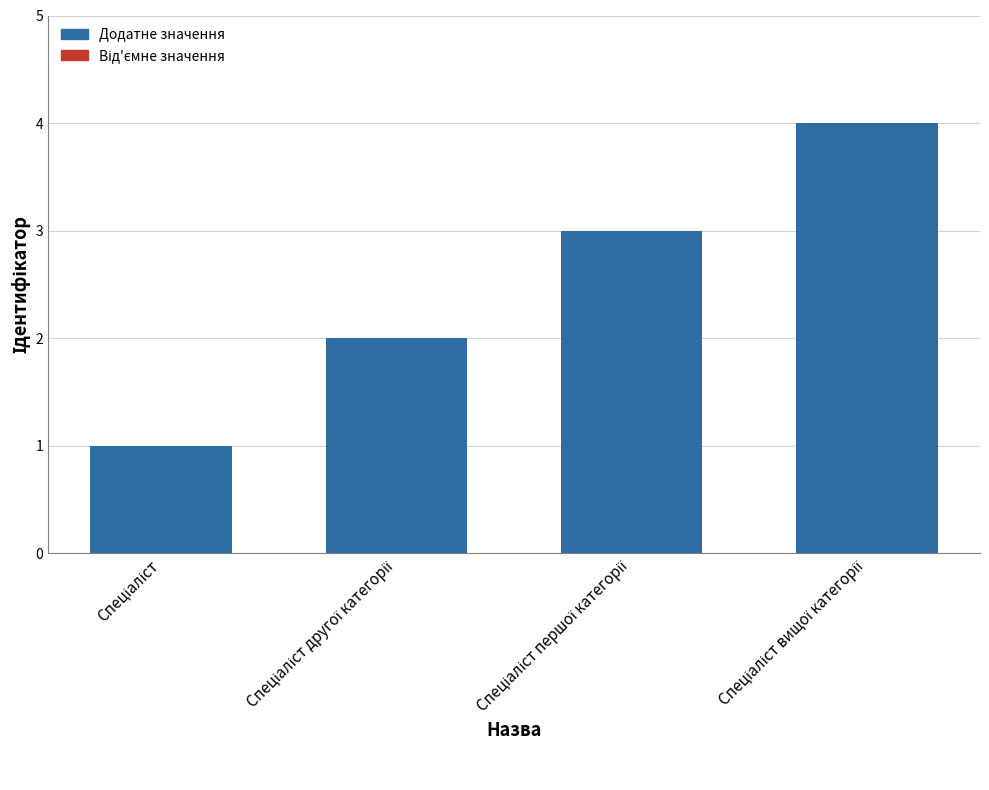

Does the chart contain stacked bars?

No